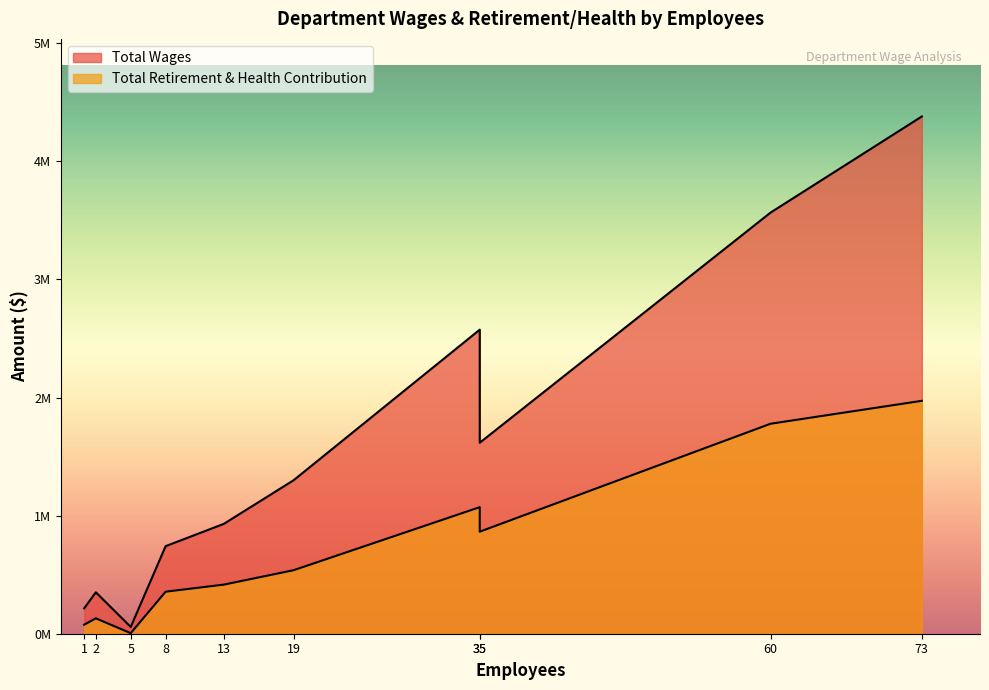

True or false: Total Retirement & Health Contribution has a value of 710042 at 13.

False